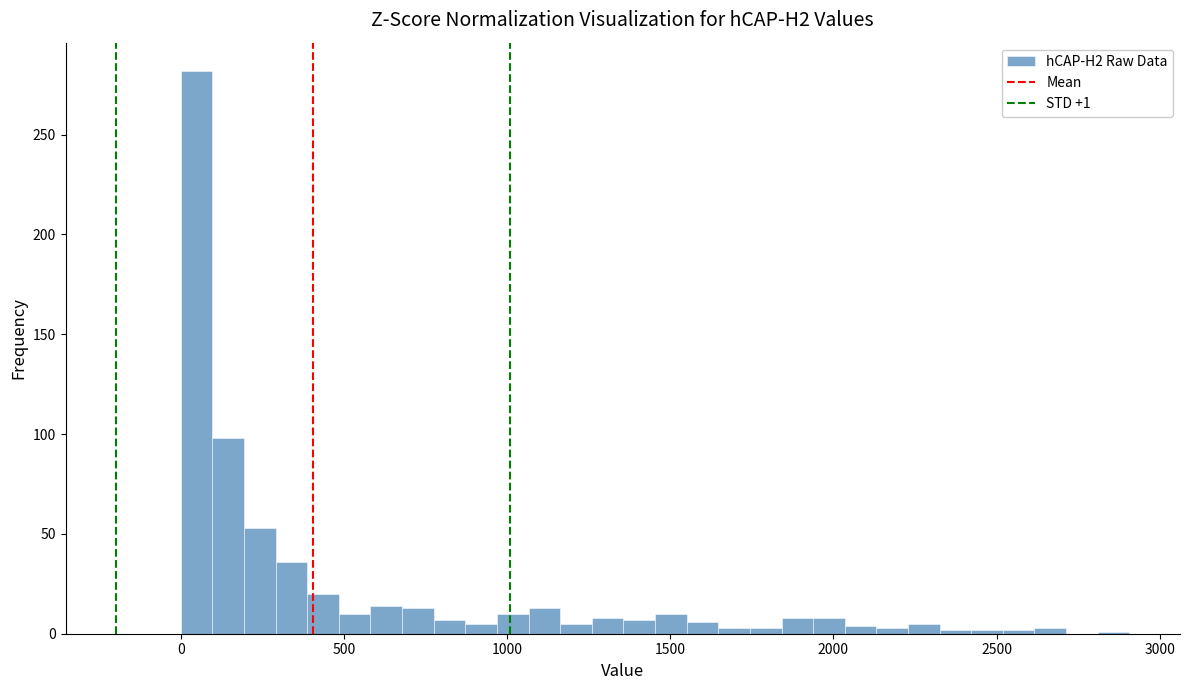

Around what value on the x-axis is the tallest bar? Give the approximate position of its centre, as read against the axis.

50